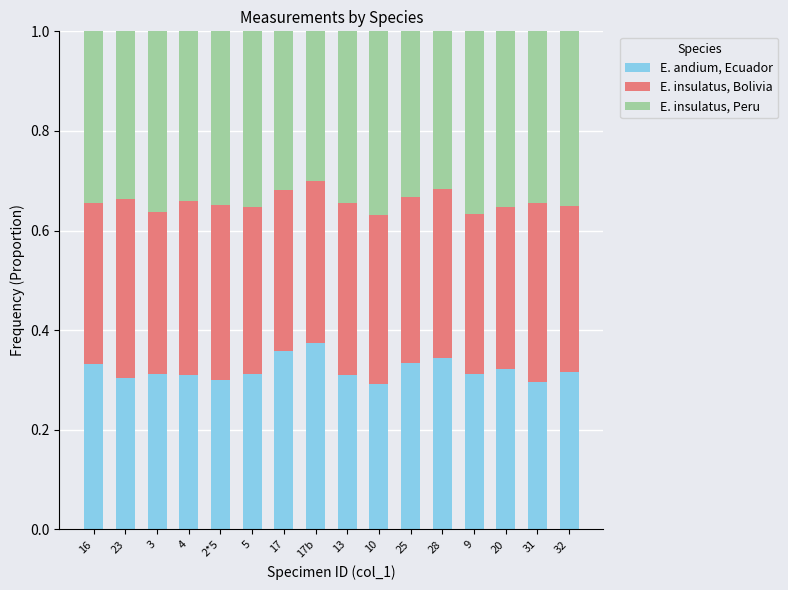

What is the total value across all series at 28?

1.0